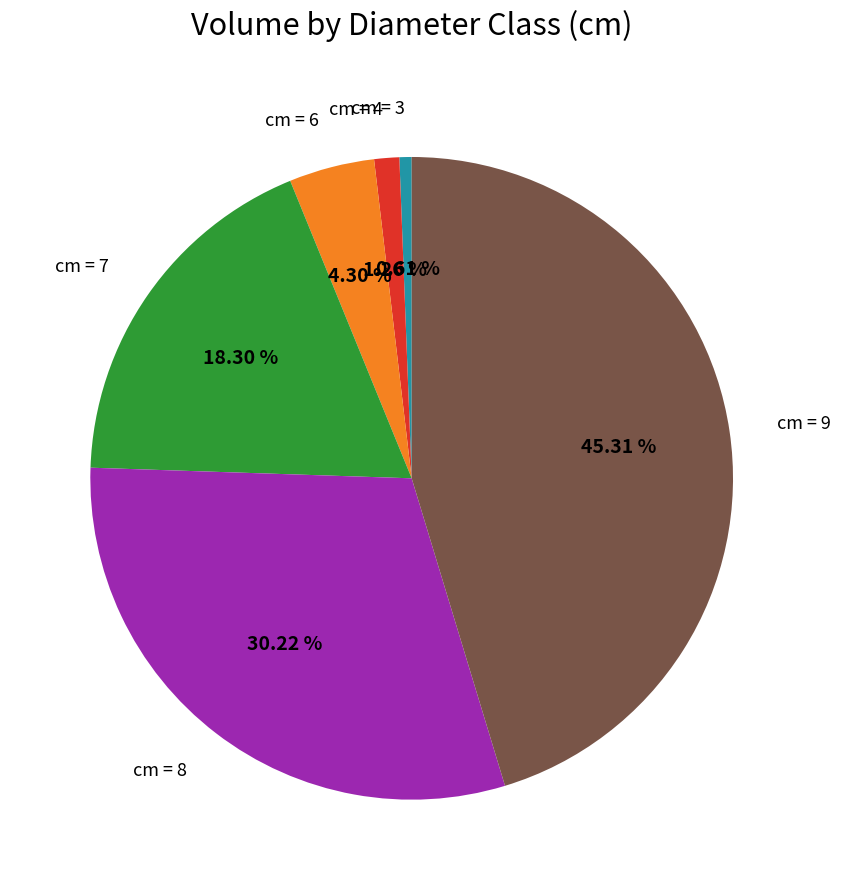

Between cm = 9 and cm = 7, which is larger?

cm = 9